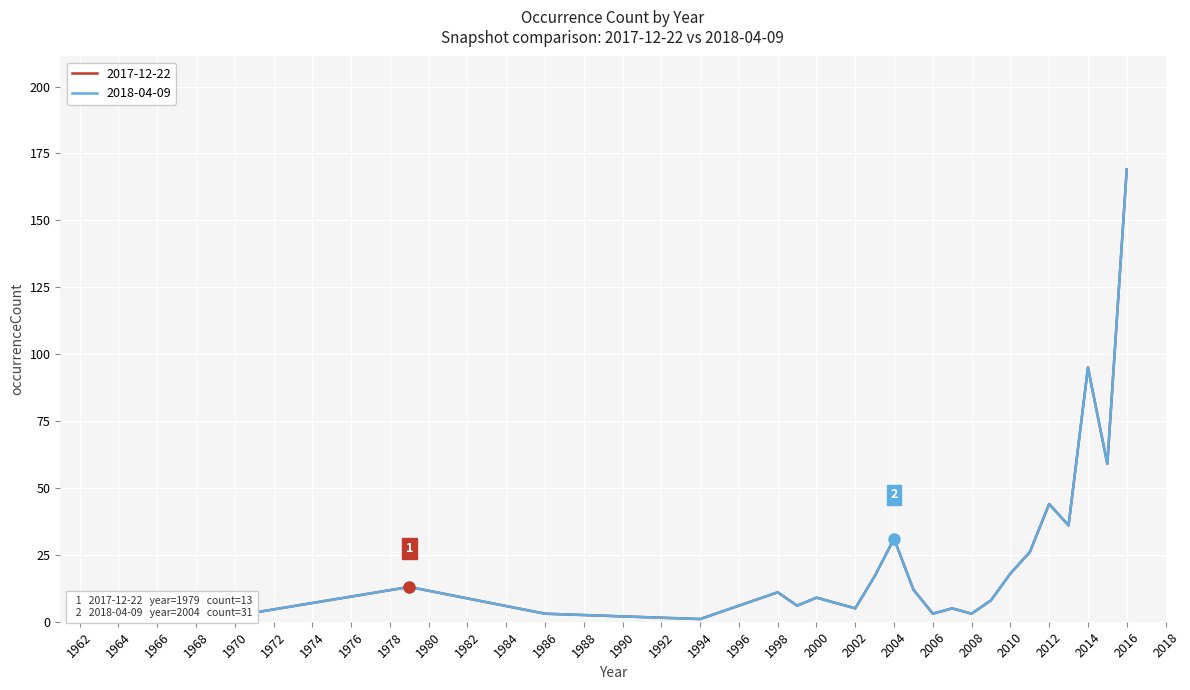

Is this an area chart (filled region under the line)?

No